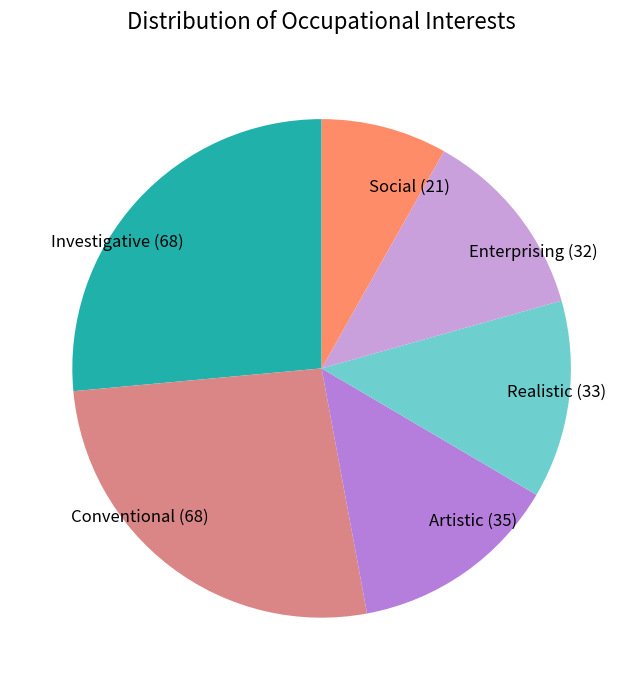

Does Investigative represent more than half of the total?

No